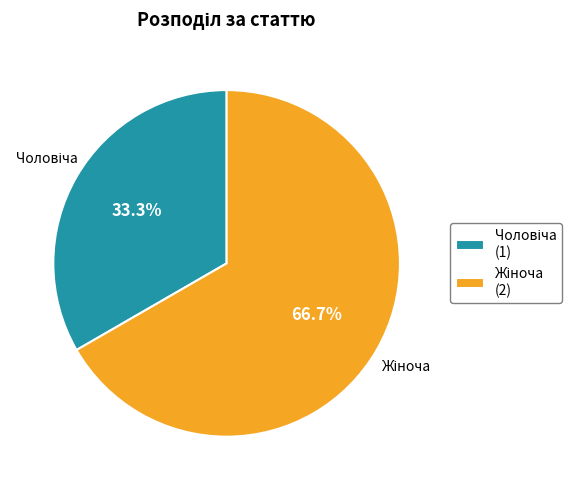

How many slices are in this pie chart?

2